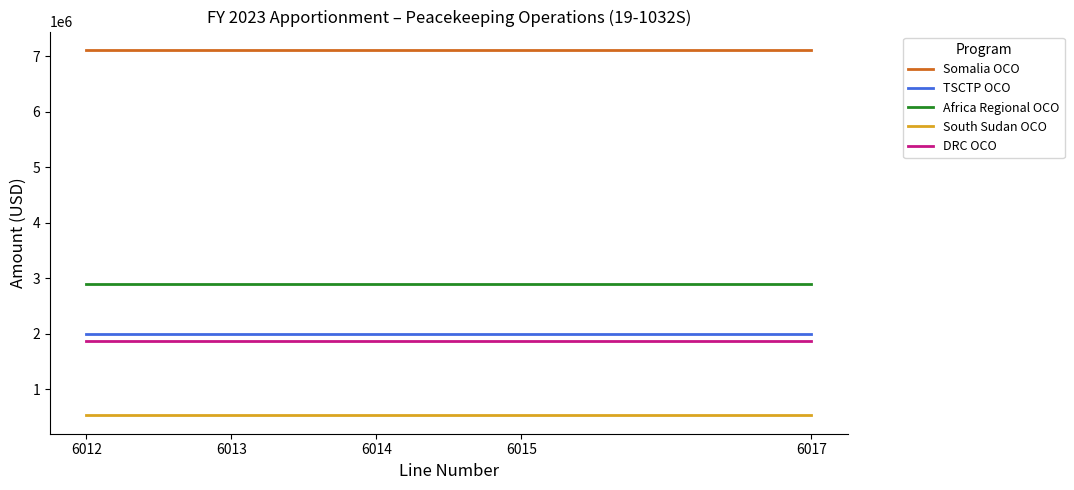

True or false: DRC OCO and Somalia OCO intersect in this chart.

False